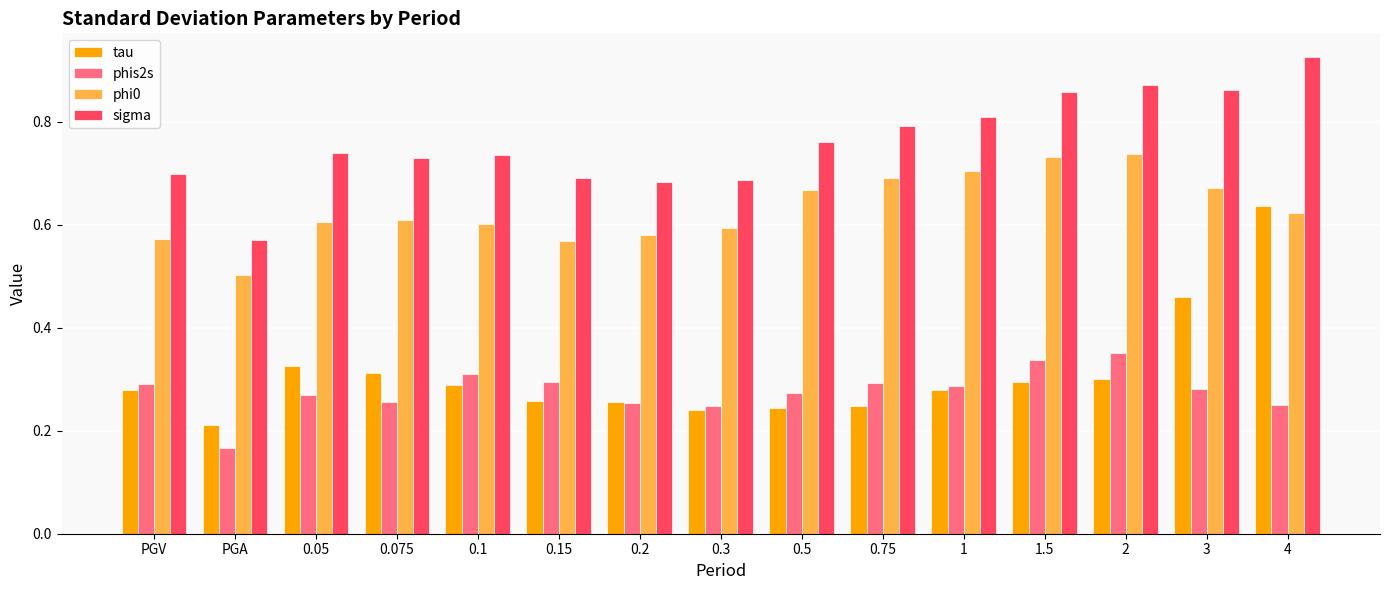

Which series has the largest total across all categories?

sigma